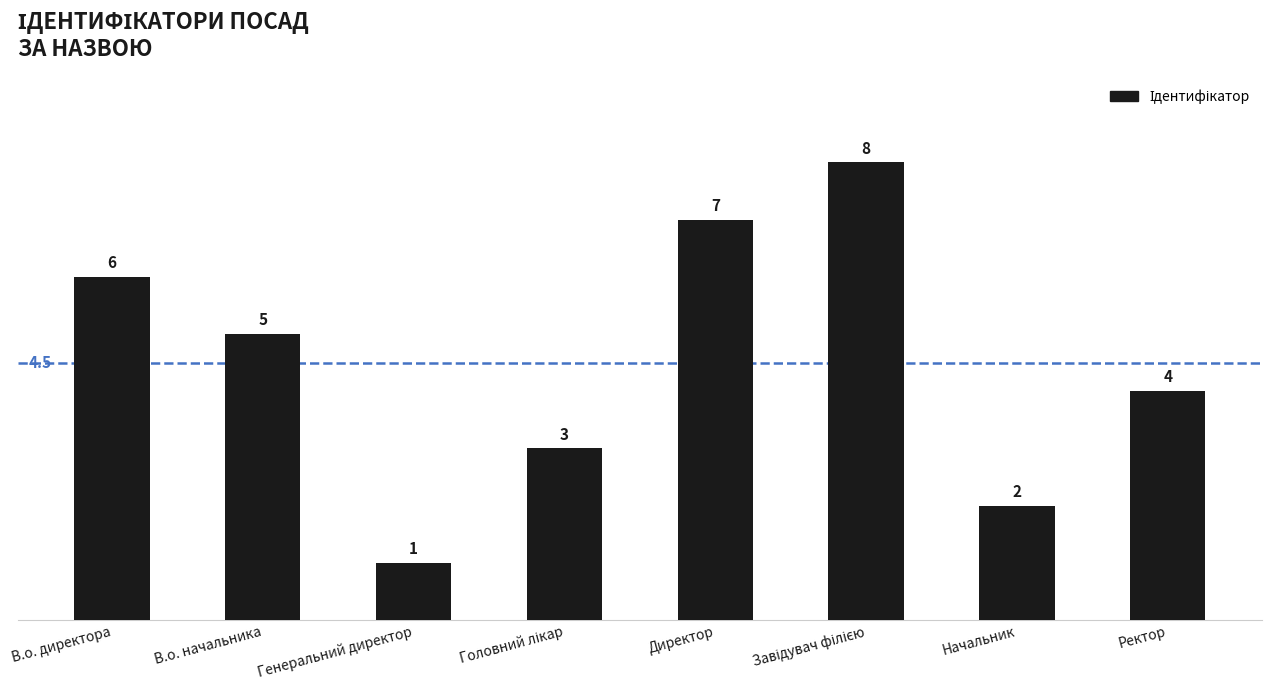

What position from the left is Начальник?

7